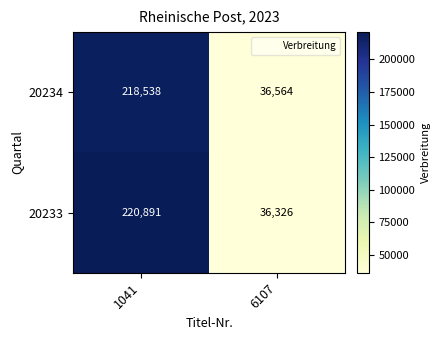

Which series has the widest spread of values?

20233